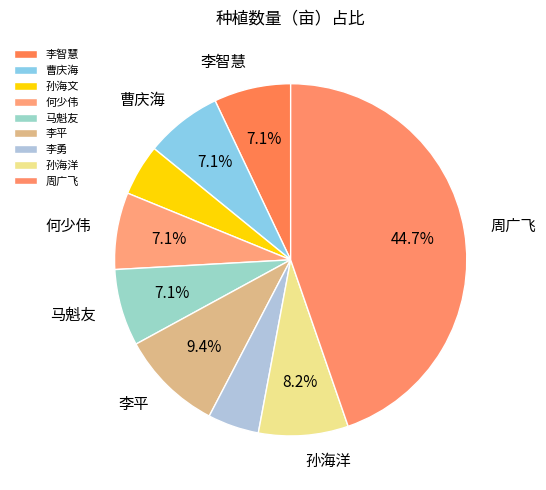

What is the smallest slice in the pie chart?

孙海文